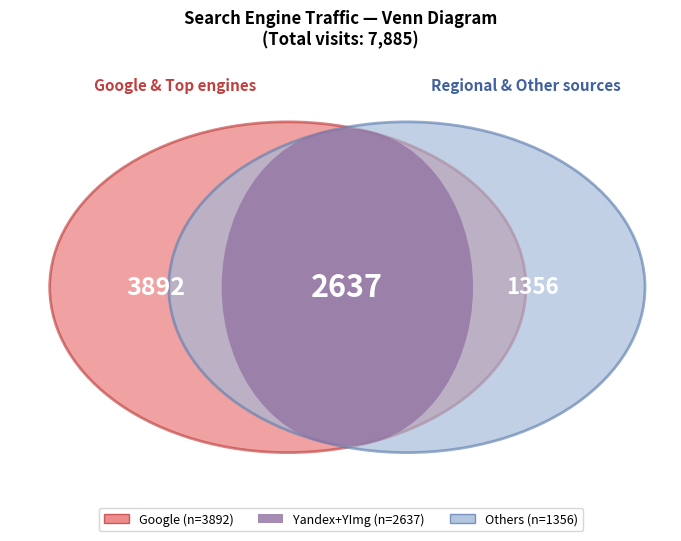

Does Bigmir.net represent more than half of the total?

No